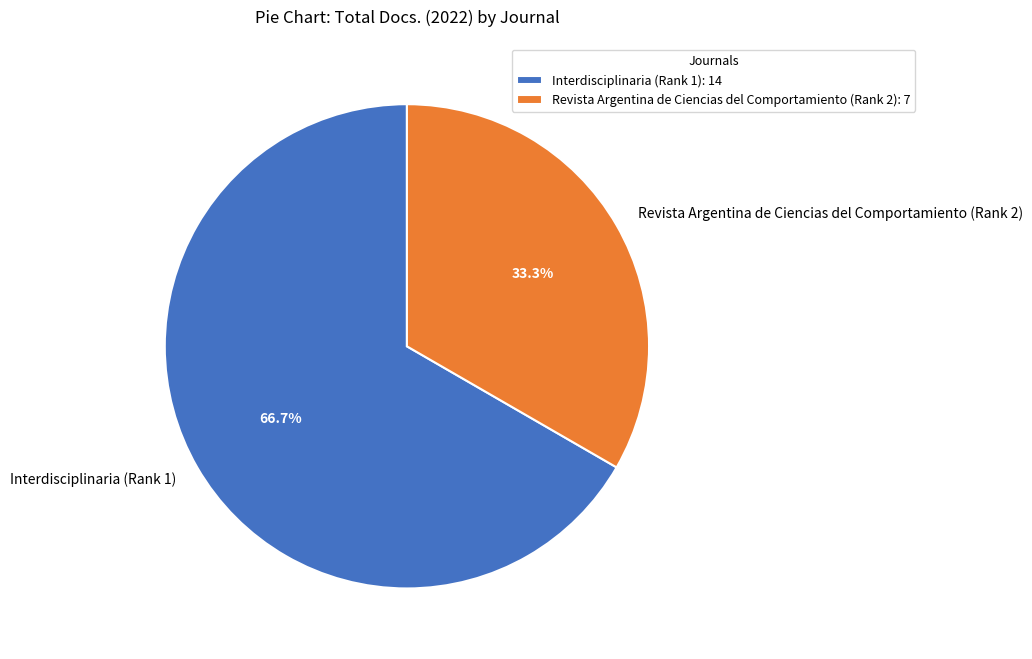

Which category has the biggest portion of the pie?

Interdisciplinaria (Rank 1)